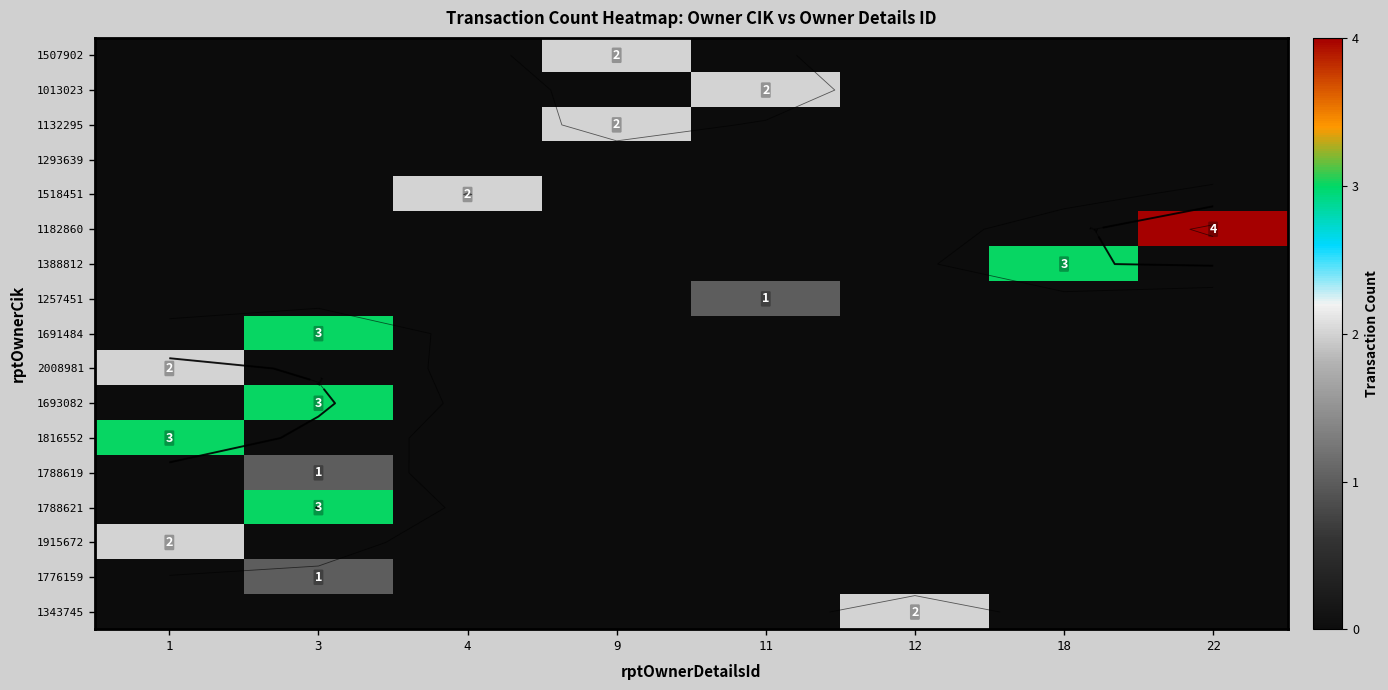

What is the total value across all series at 4?

2